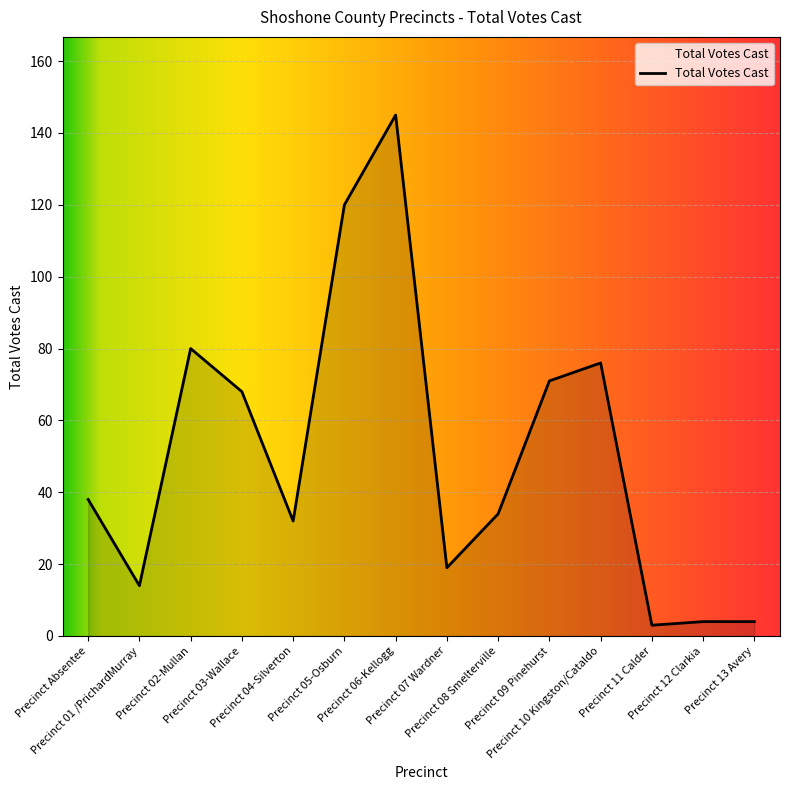

What is the change in value from Precinct 03-Wallace to Precinct 06-Kellogg?

+77